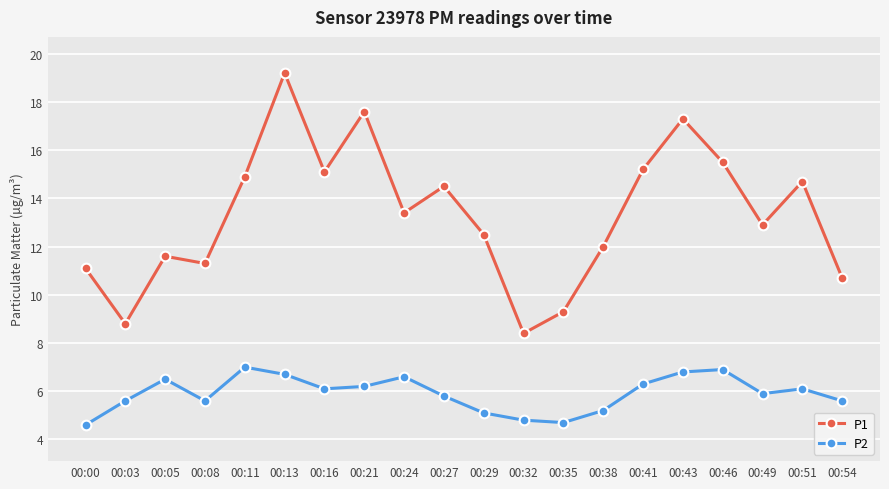

Which series has the largest range (max minus min)?

P1